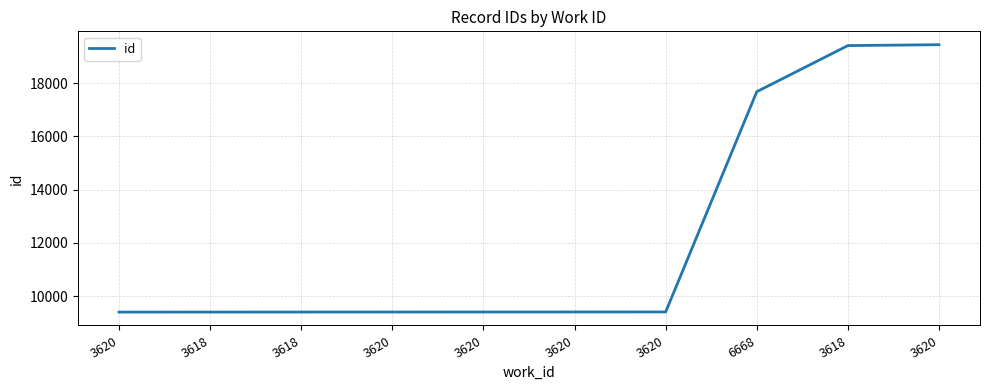

Which label corresponds to the smallest value in the chart?

3620